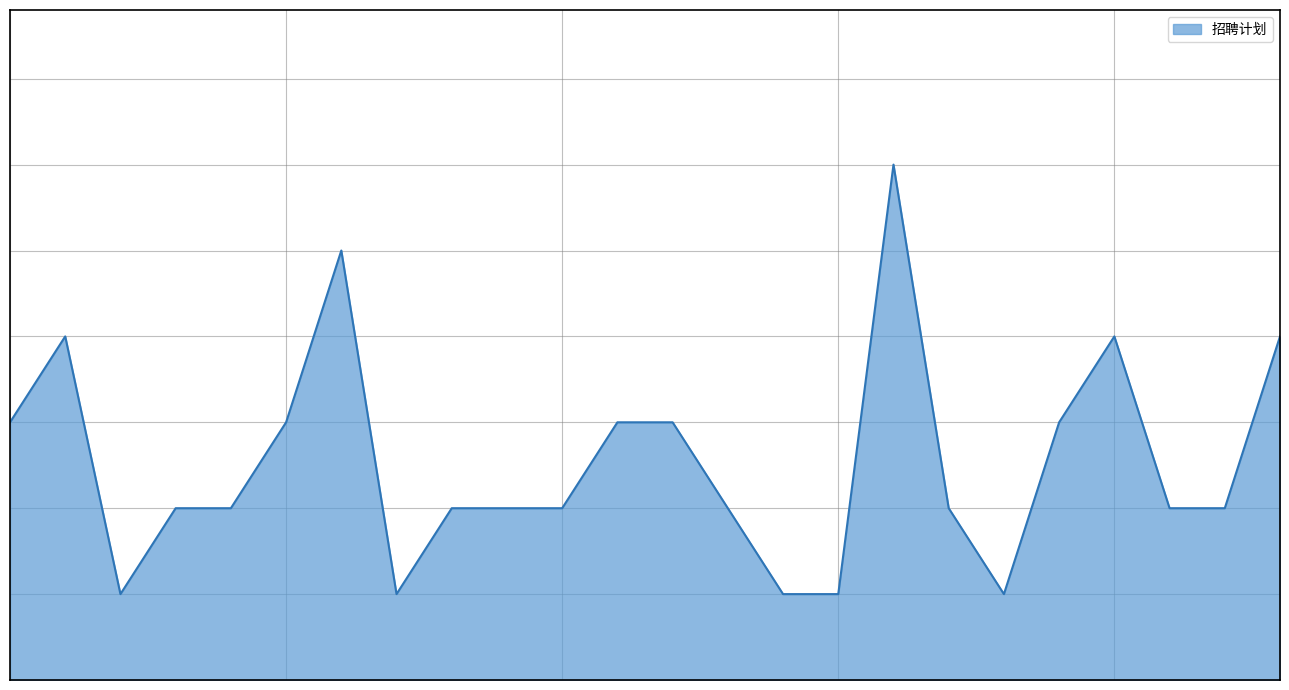

Reading left to right, extract all data points from this chart.

G01=3	G02=4	G03=1	G04=2	G05=2	G06=3	G07=5	G08=1	G09=2	G10=2	G11=2	G12=3	G13=3	G14=2	G15=1	G16=1	G17=6	G18=2	G19=1	G20=3	G21=4	G22=2	G23=2	G24=4